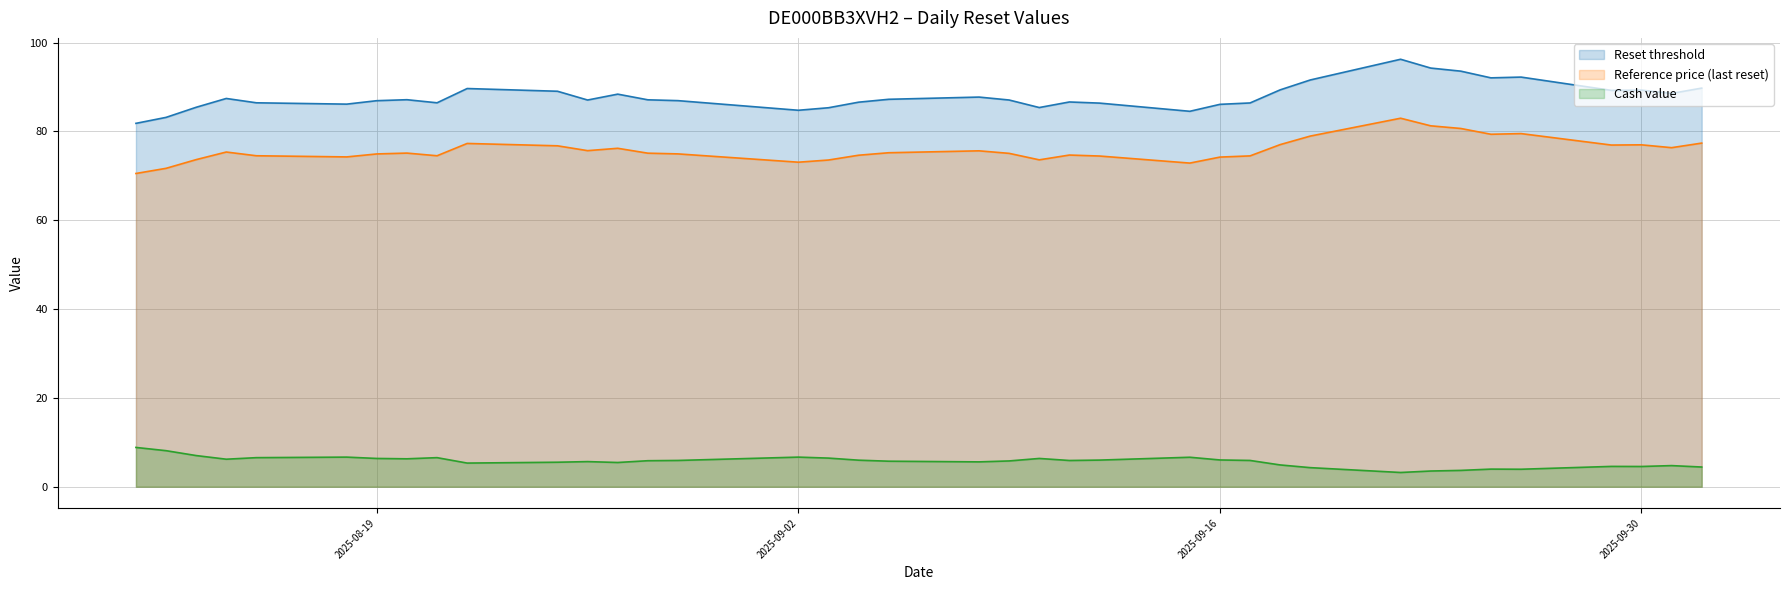

The value of Reference price (last reset) at 2025-09-02 is 73.1. True or false?

True